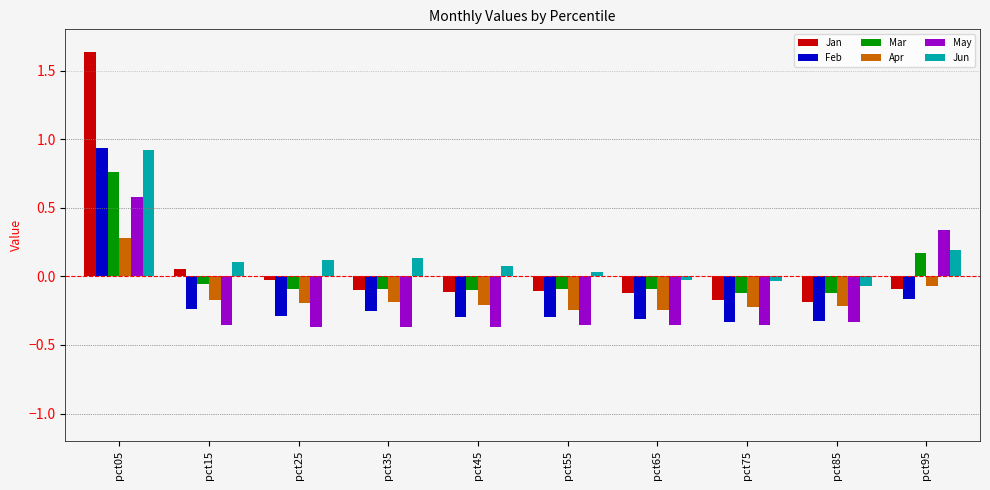

At which category is the sum across all series the highest?

pct05